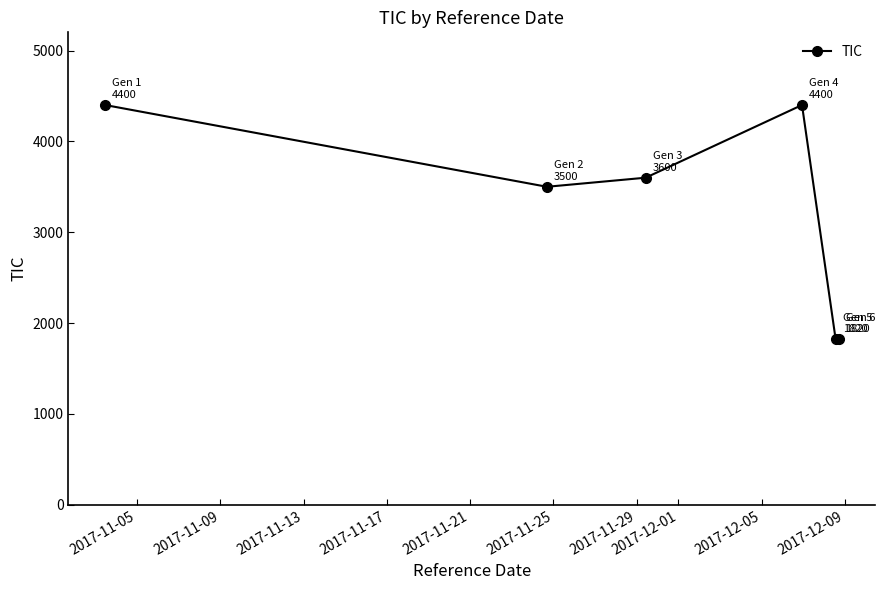

What is the maximum value shown in the chart?

4400